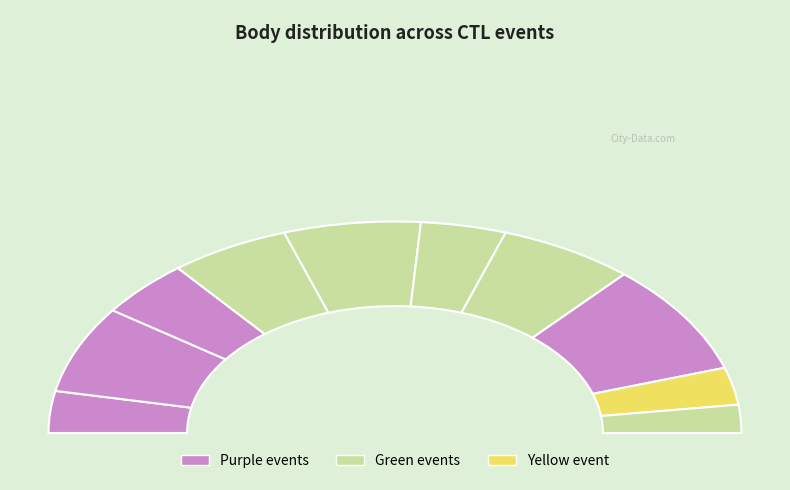

Is there any slice that represents more than half of the pie?

No